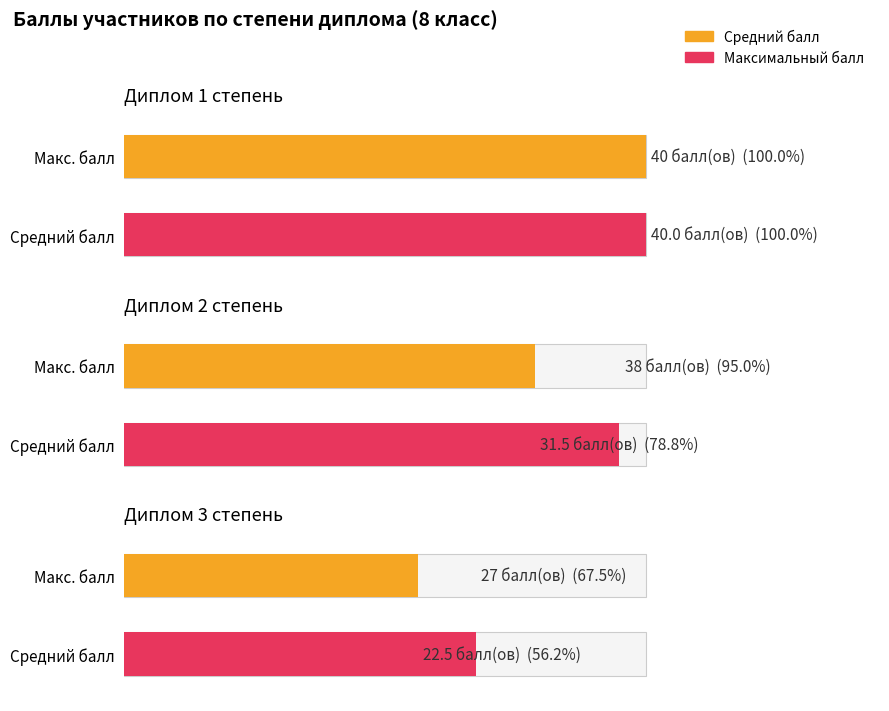

Is the value of Степень 2 (кол-во) at 2 greater than the value of Степень 1 (кол-во) at 2?

No